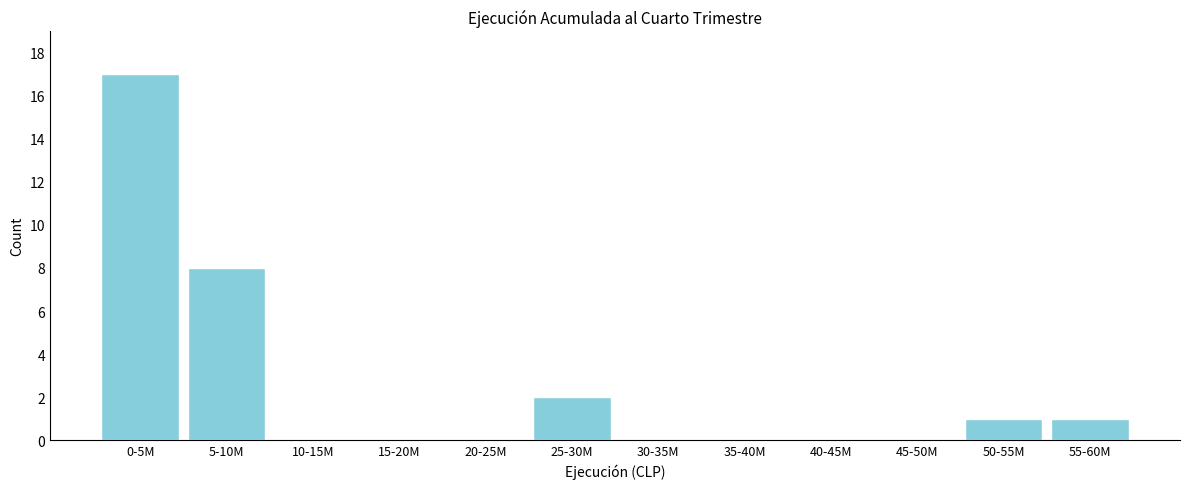

Reading right to left, list all the values displayed in this chart.

55-60M=1	50-55M=1	45-50M=0	40-45M=0	35-40M=0	30-35M=0	25-30M=2	20-25M=0	15-20M=0	10-15M=0	5-10M=8	0-5M=17